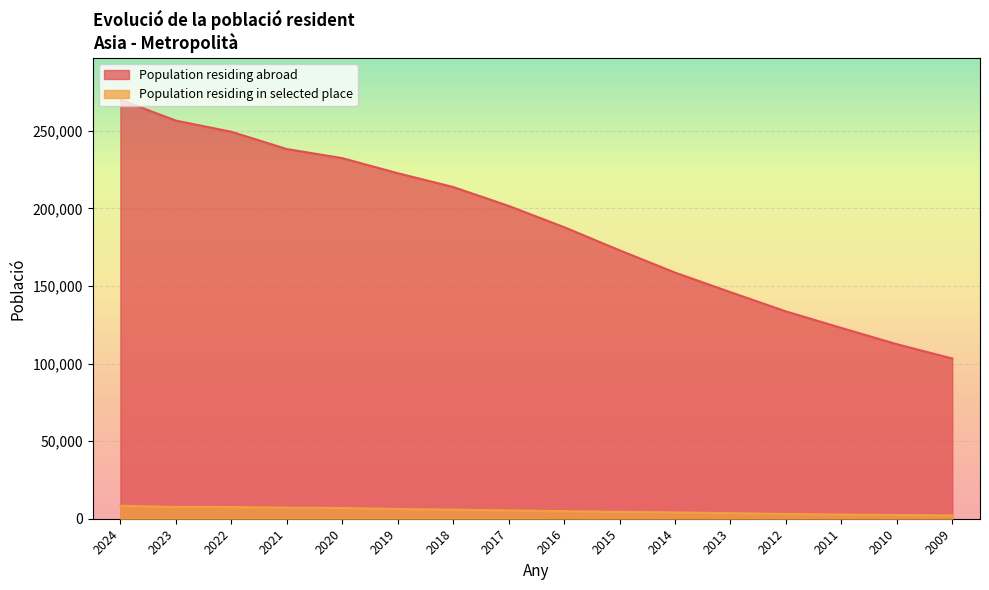

True or false: Population residing abroad has more than 0 points higher than both neighbors.

False